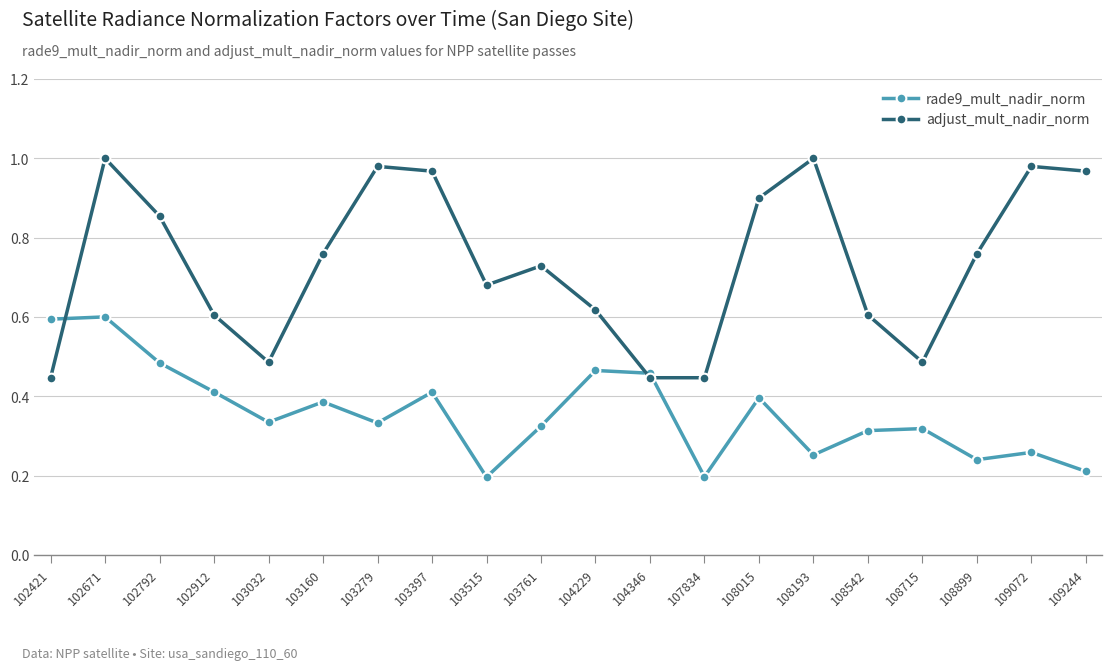

After their last crossing, which series has the higher values: rade9_mult_nadir_norm or adjust_mult_nadir_norm?

adjust_mult_nadir_norm